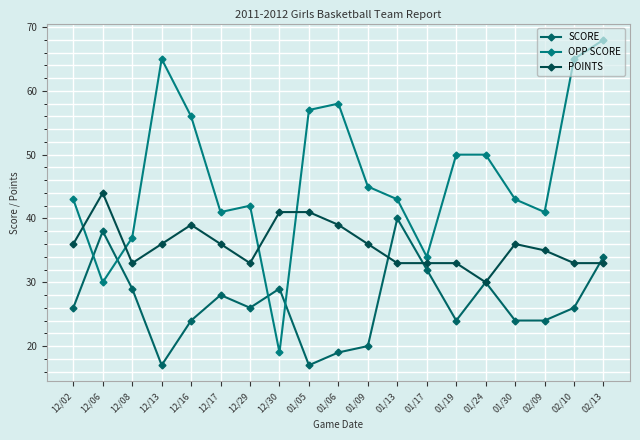

Which series changed the most between 01/09 and 01/19?

OPP SCORE